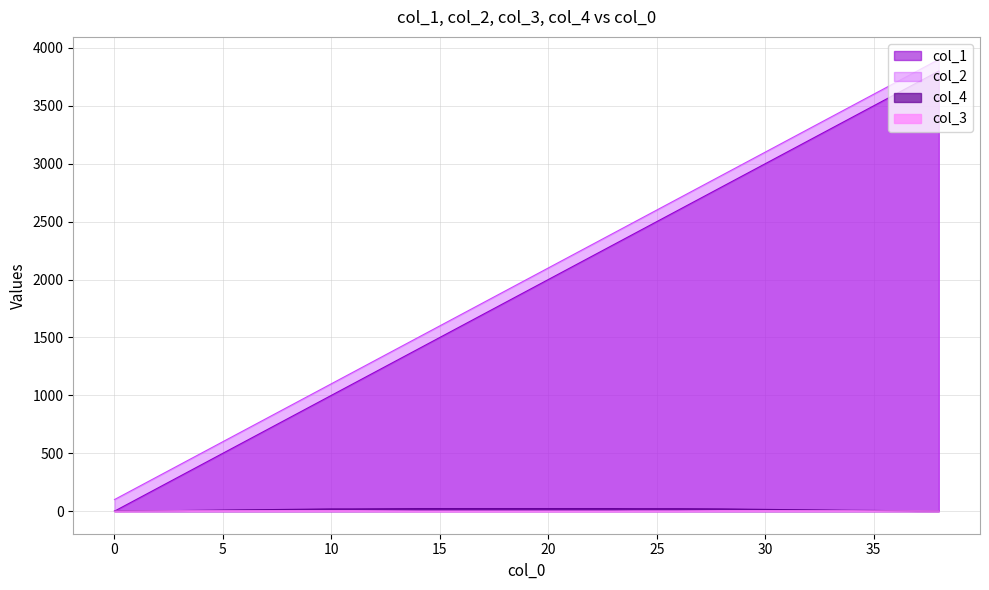

Reading left to right, extract all data points from this chart.

col_1: 0	100	200	300	400	500	600	700	800	900	1000	1100	1200	1300	1400	1500	1600	1700	1800	1900	2000	2100	2200	2300	2400	2500	2600	2700	2800	2900	3000	3100	3200	3300	3400	3500	3600	3700	3800
col_2: 100	200	300	400	500	600	700	800	900	1000	1100	1200	1300	1400	1500	1600	1700	1800	1900	2000	2100	2200	2300	2400	2500	2600	2700	2800	2900	3000	3100	3200	3300	3400	3500	3600	3700	3800	3900
col_3: 0	1	2	3	3	3	3	3	3	3	3	3	2	1	0	0	0	0	0	0	0	0	0	0	1	1	1	2	3	3	3	3	3	3	3	2	2	2	1
col_4: 2	3	4	5	7	9	11	13	15	17	19	19	20	21	22	22	22	22	22	22	22	22	22	22	21	21	21	20	19	17	15	13	11	9	7	6	4	2	1